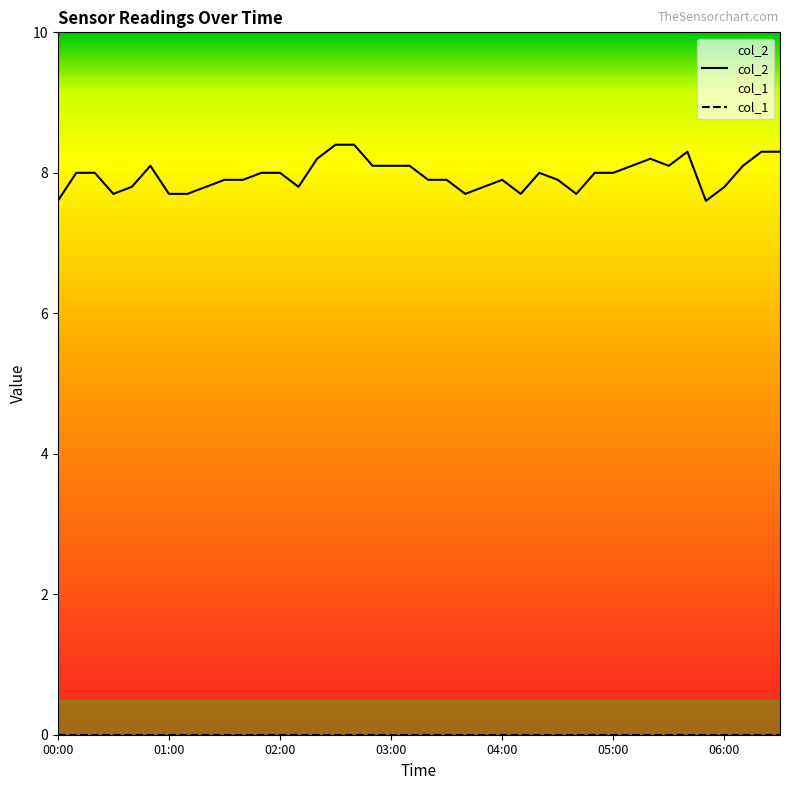

The value of col_2 at 29 is 8.0. True or false?

True